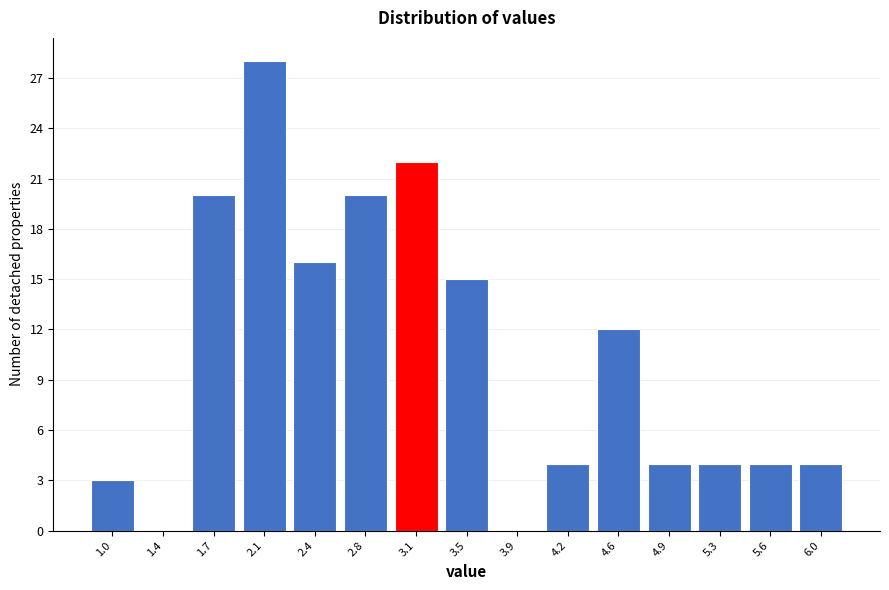

What is the height of the bar covering 0.85 to 1.20 on the x-axis? Neither the bar edges nor the heights are printed on the chart, so give them approximately, as read against the axes.

3